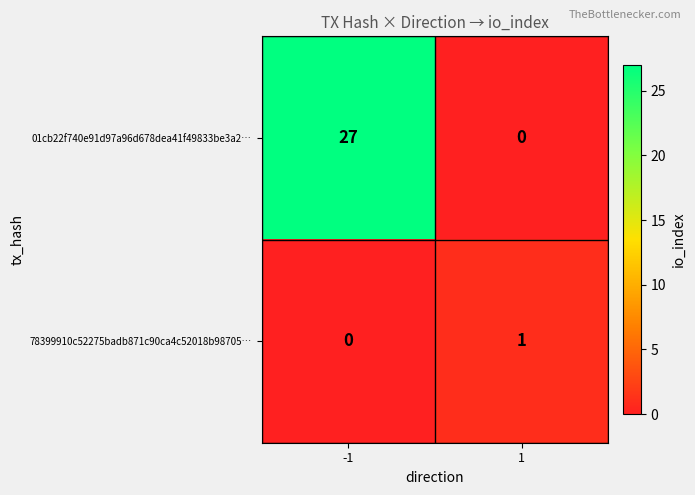

What is the average value of the 01cb22f740e91d97a96d678dea41f49833be3a2… series?

14